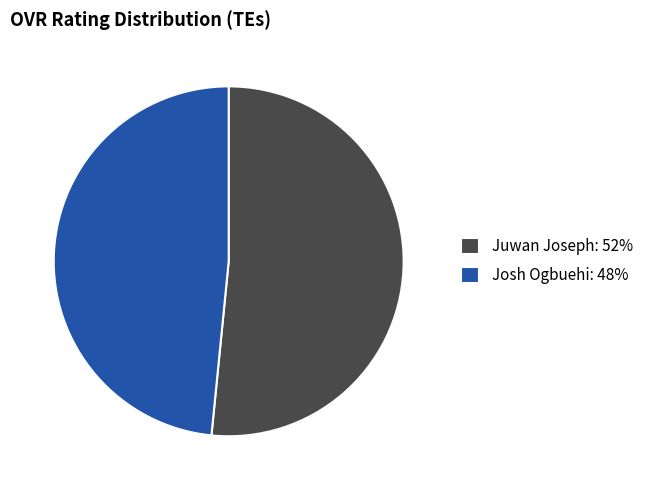

True or false: Juwan Joseph: 52% accounts for 66% of the total.

False